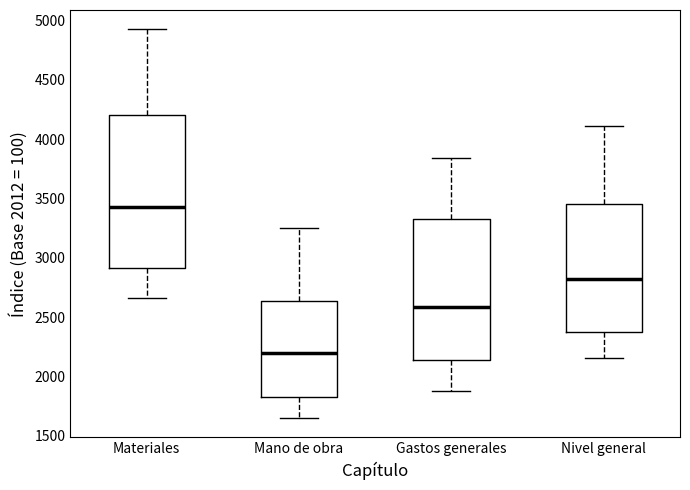

Which box's median line is the lowest?

Mano de obra